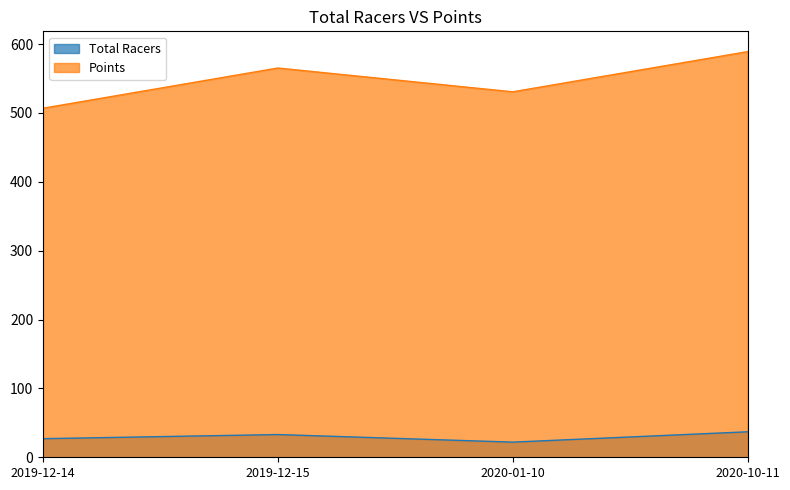

At which label does Total Racers first exceed 33?

2020-10-11